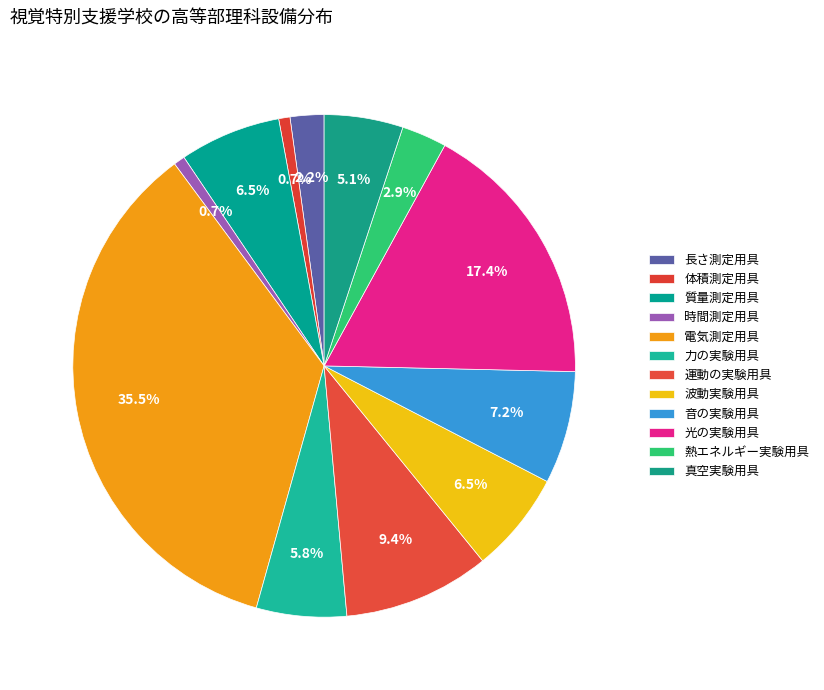

Is it true that 音の実験用具 is 20% of the pie?

False